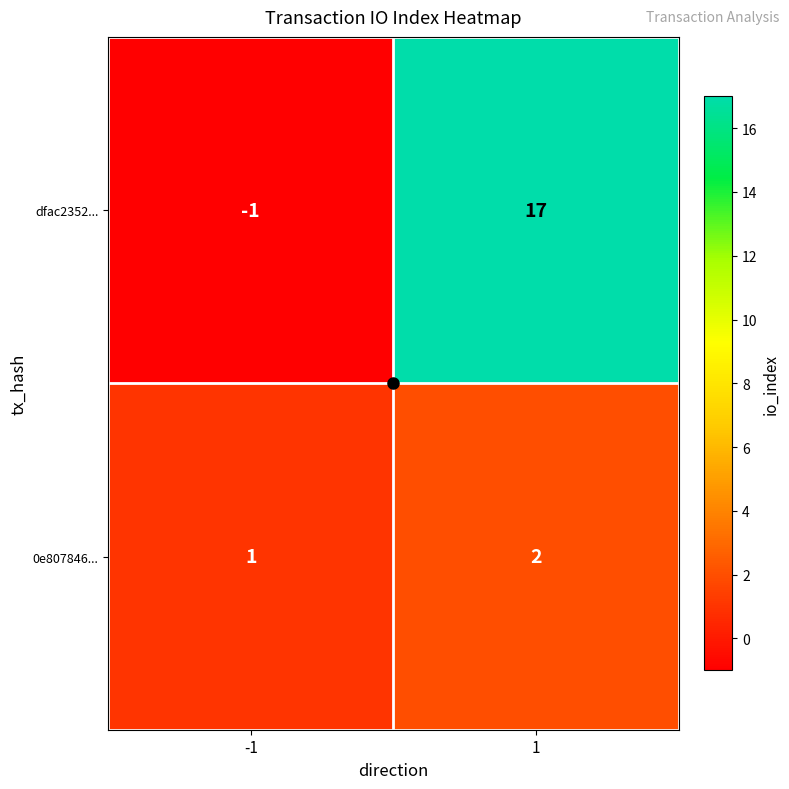

What is the total value across all series at 1?

19